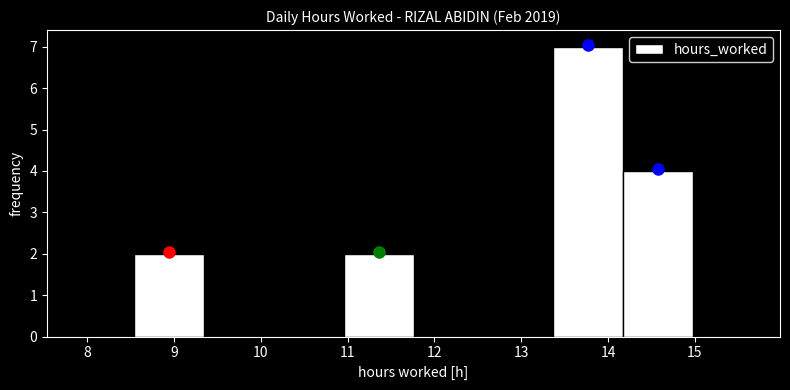

Reading left to right, list every bar in this chart as the range it spans on the x-axis followed by its height. Neither the bar edges nor the heights are printed on the chart, so give them approximately, as read against the axes.

8.5 to 9.3: 2
9.3 to 10.2: 0
10.2 to 11.0: 0
11.0 to 11.8: 2
11.8 to 12.6: 0
12.6 to 13.4: 0
13.4 to 14.2: 7
14.2 to 15.0: 4